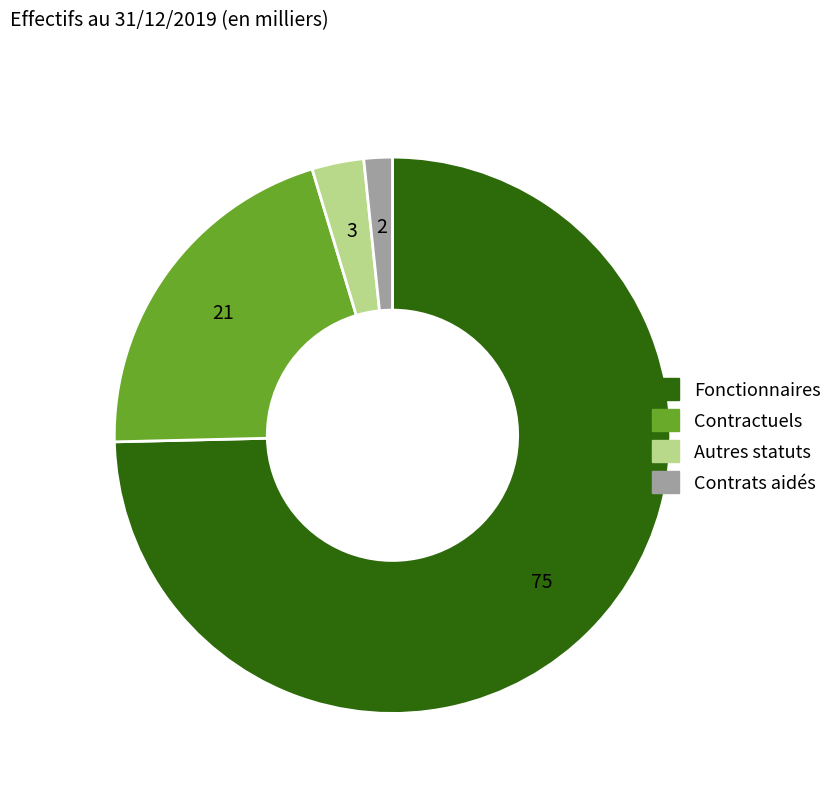

Count the number of slices in the pie.

4